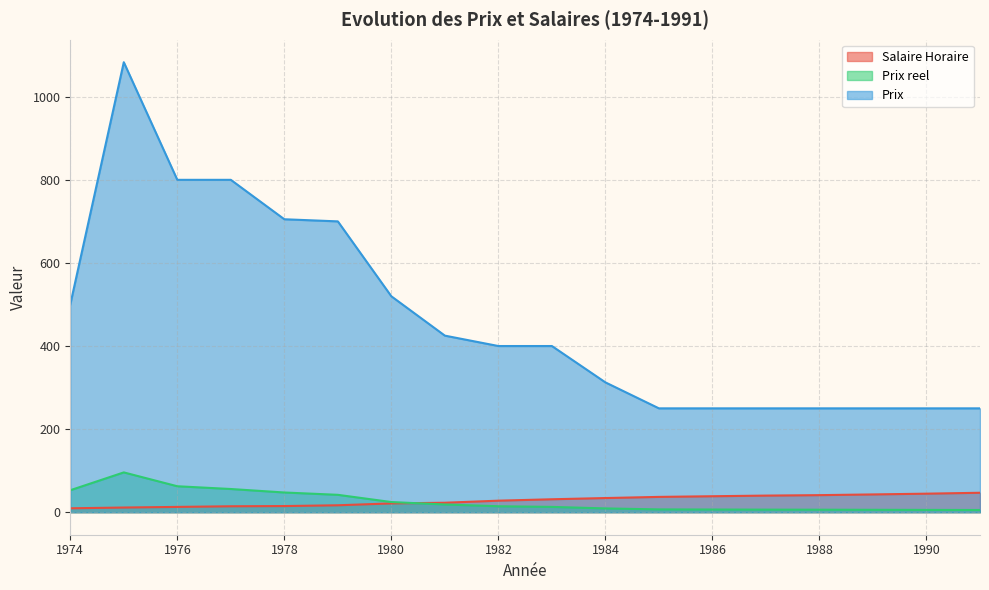

Reading left to right, list all the values displayed in this chart.

Salaire Horaire: 9.4	11.3	12.8	14.3	14.8	16.7	21.2	22.8	27.8	31.2	34.1	36.9	38.5	40.0	41.1	42.8	44.7	46.8
Prix reel: 52.9	95.8	62.5	55.9	47.5	41.9	24.5	18.6	14.4	12.8	9.2	6.8	6.5	6.2	6.1	5.8	5.6	5.3
Prix: 500.0	1083.1	800.0	800.0	705.1	700.0	519.7	425.0	400.0	400.0	312.5	250.0	250.0	250.0	250.0	250.0	250.0	250.0